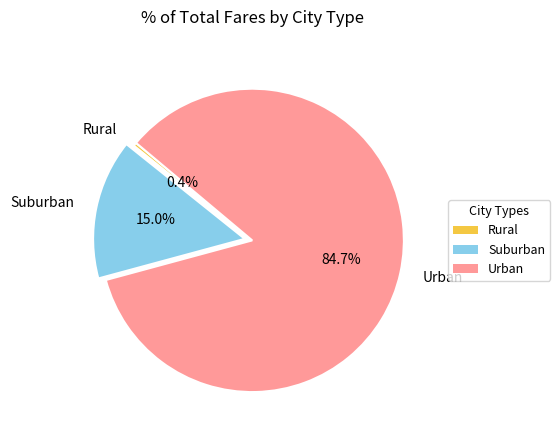

Which slice represents more than half of the pie?

Urban